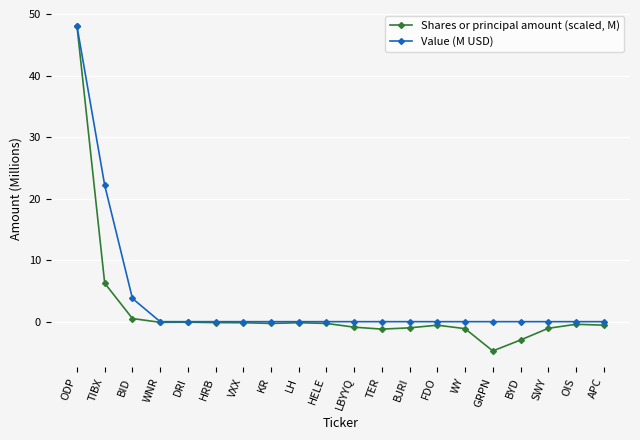

What is the maximum value for Shares or principal amount (scaled, M)?

48.1